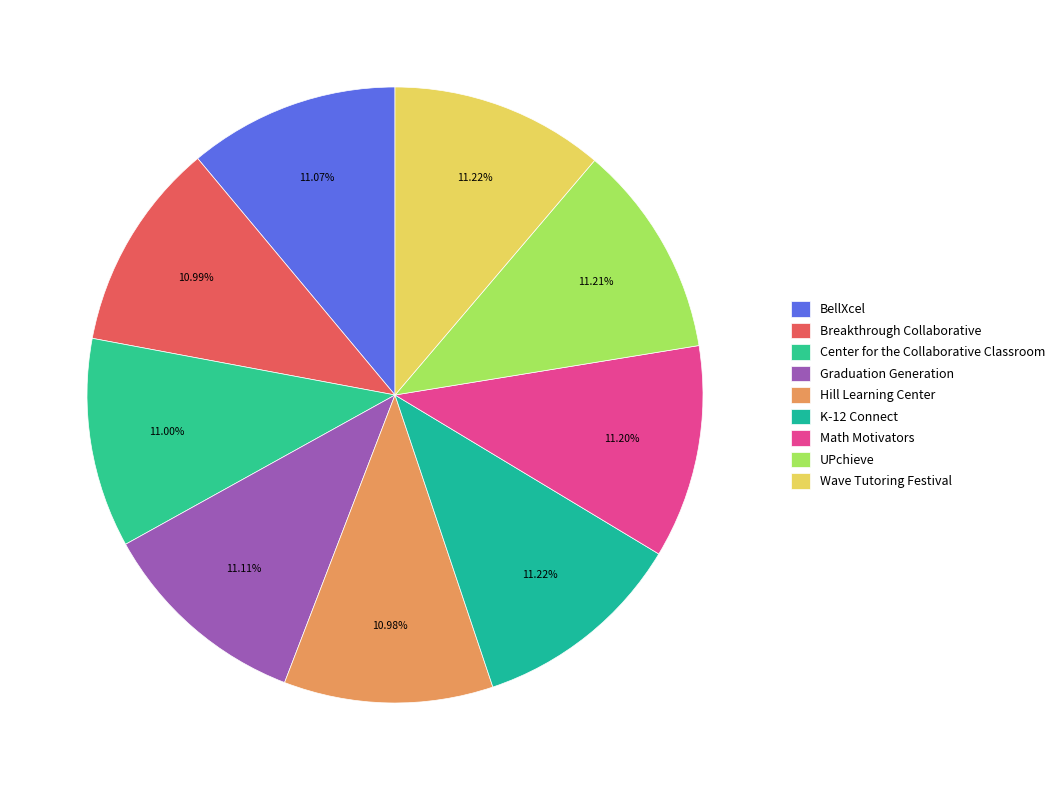

What is the total percentage of Wave Tutoring Festival and Hill Learning Center?

22.2%